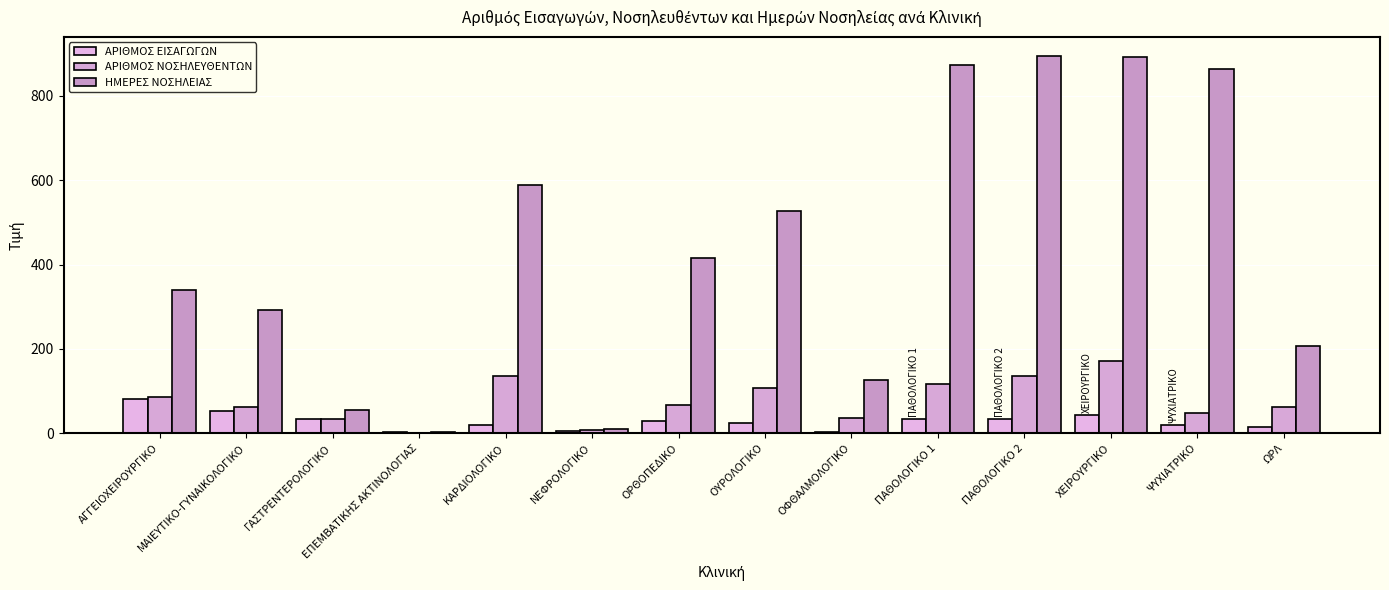

What is the difference between the maximum and minimum values in the ΑΡΙΘΜΟΣ ΝΟΣΗΛΕΥΘΕΝΤΩΝ series?

170